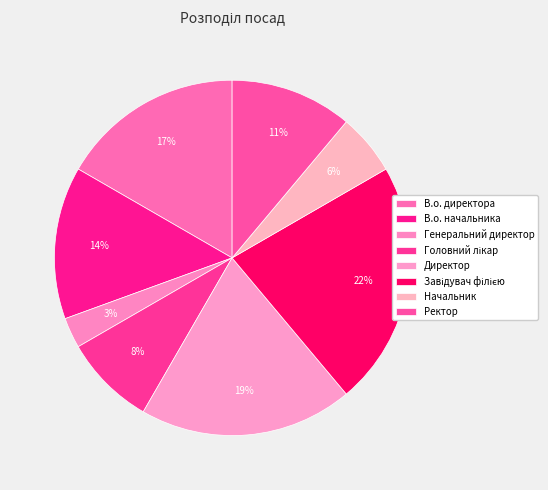

What is the largest slice in the pie chart?

Завідувач філією